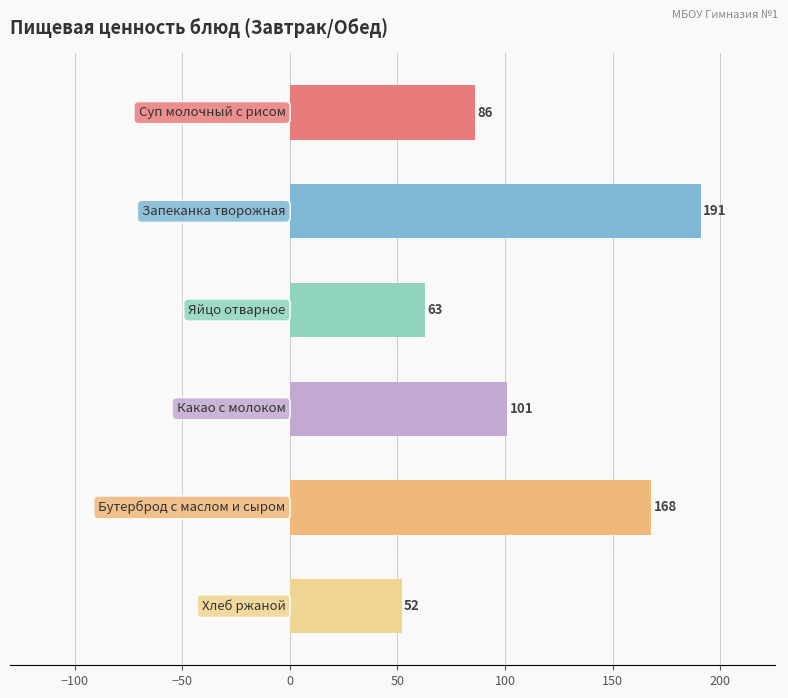

What is the value of the 3rd bar from the top?

63